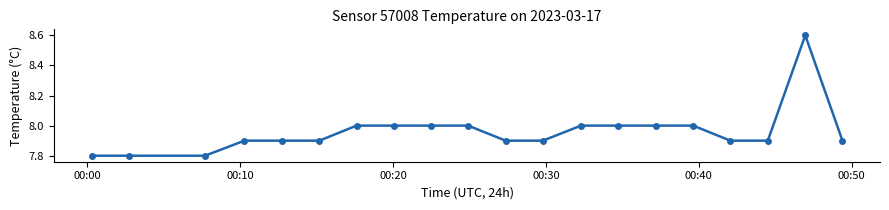

True or false: there are more than 0 points higher than both neighbors.

True